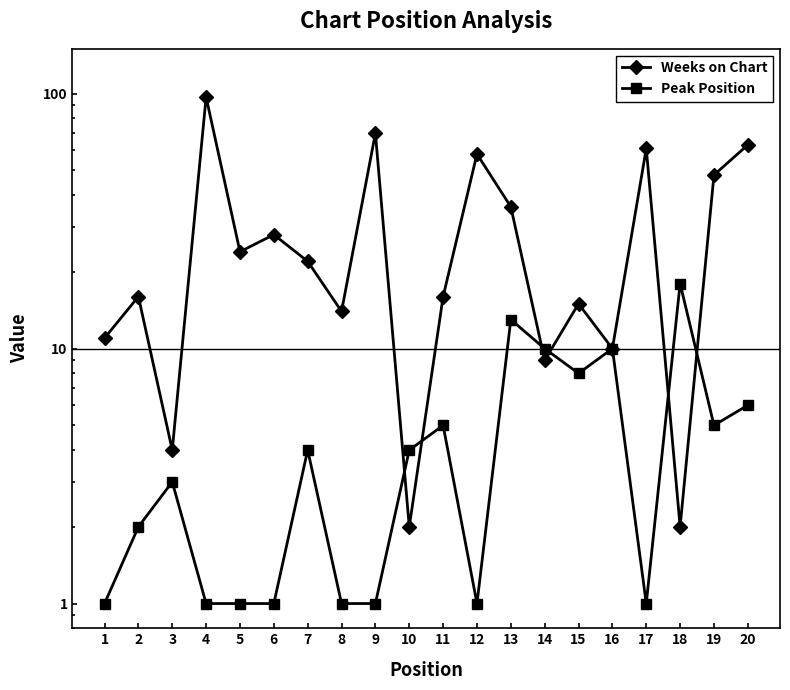

Is the value of Weeks on Chart at 3 greater than the value of Peak Position at 11?

No